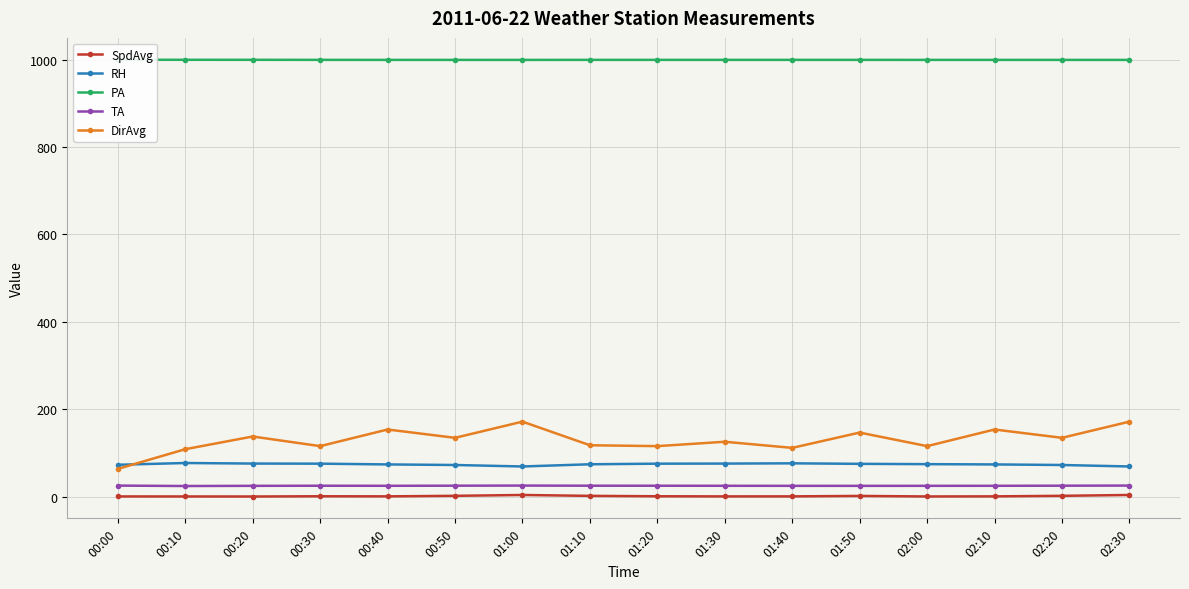

Which series has the widest spread of values?

DirAvg